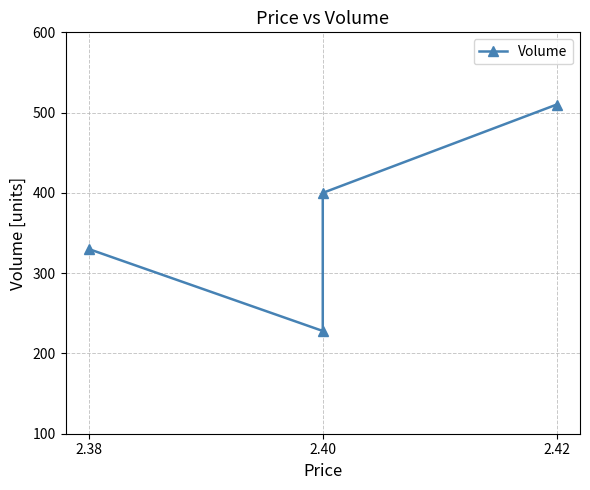

How many lines are shown in the chart?

1